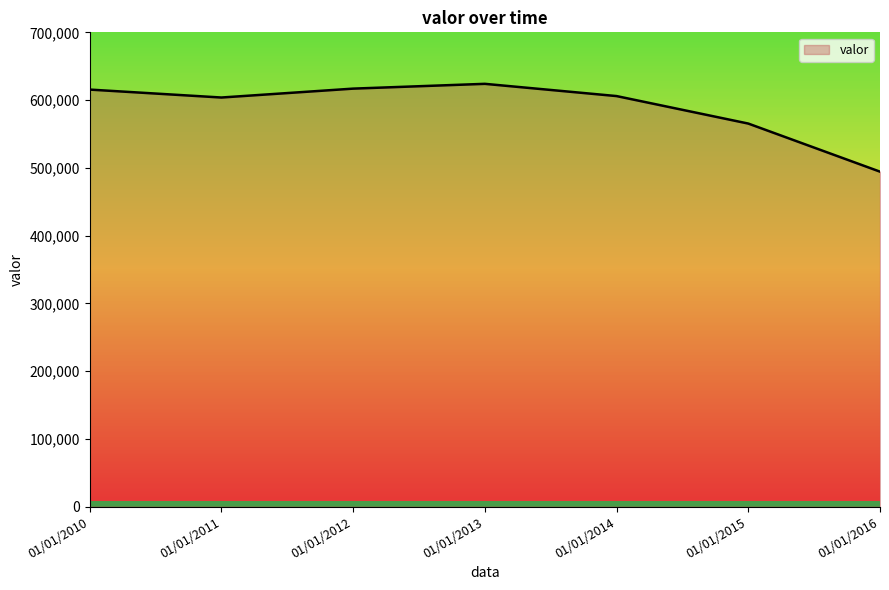

What is the sum of the values at 01/01/2013 and 01/01/2016?

1118338